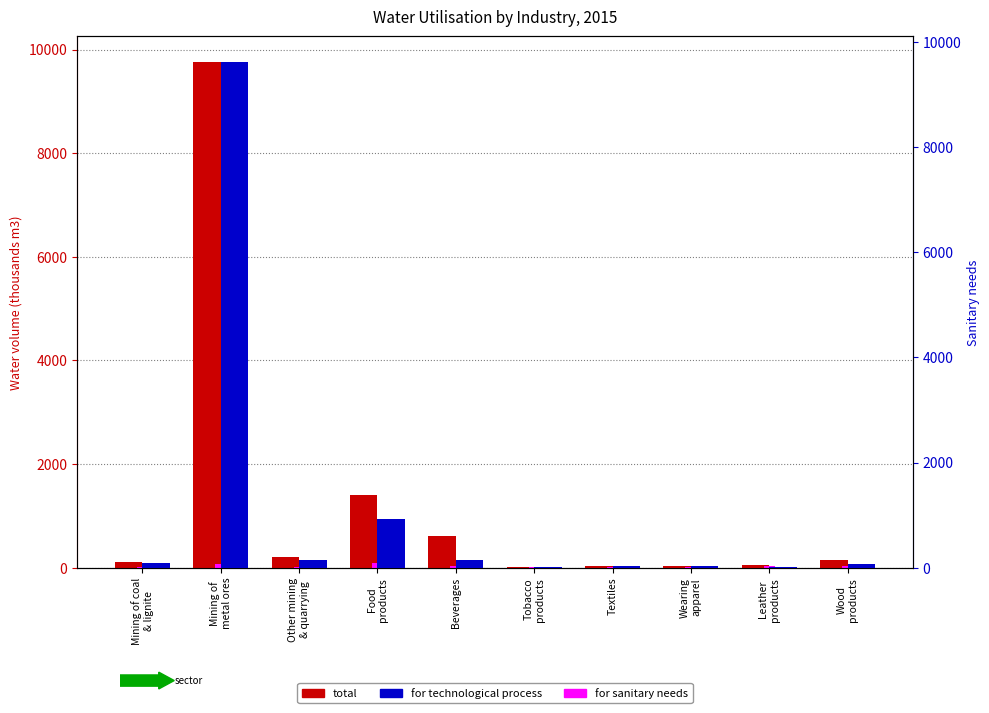

How many values in the for_technological_process series are below 81?

5